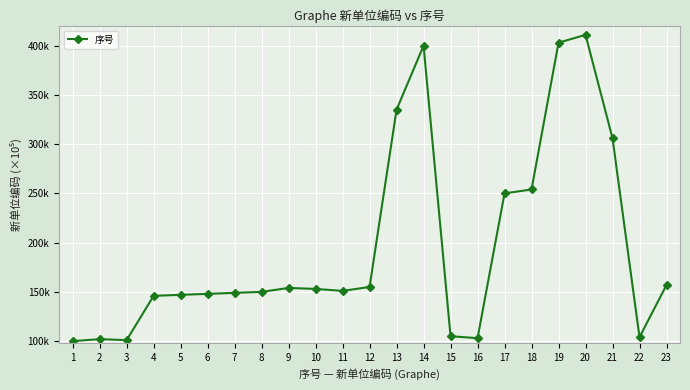

Which label corresponds to the smallest value in the chart?

1